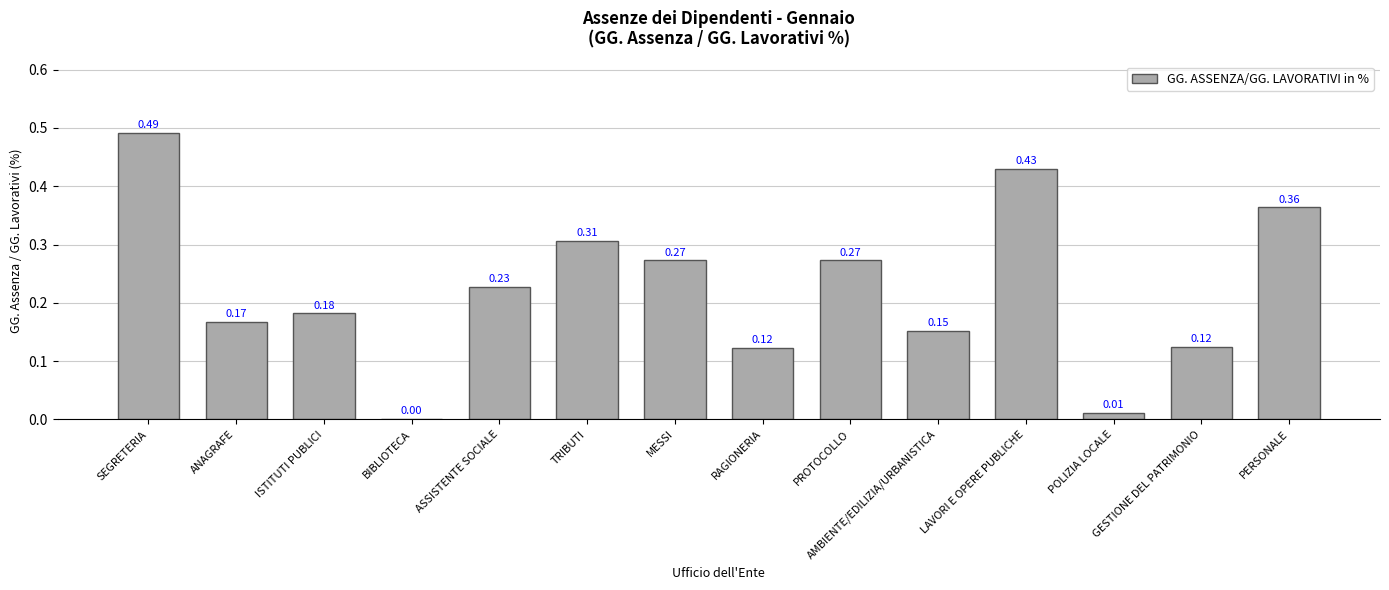

At which category does the chart reach its peak across all series?

SEGRETERIA